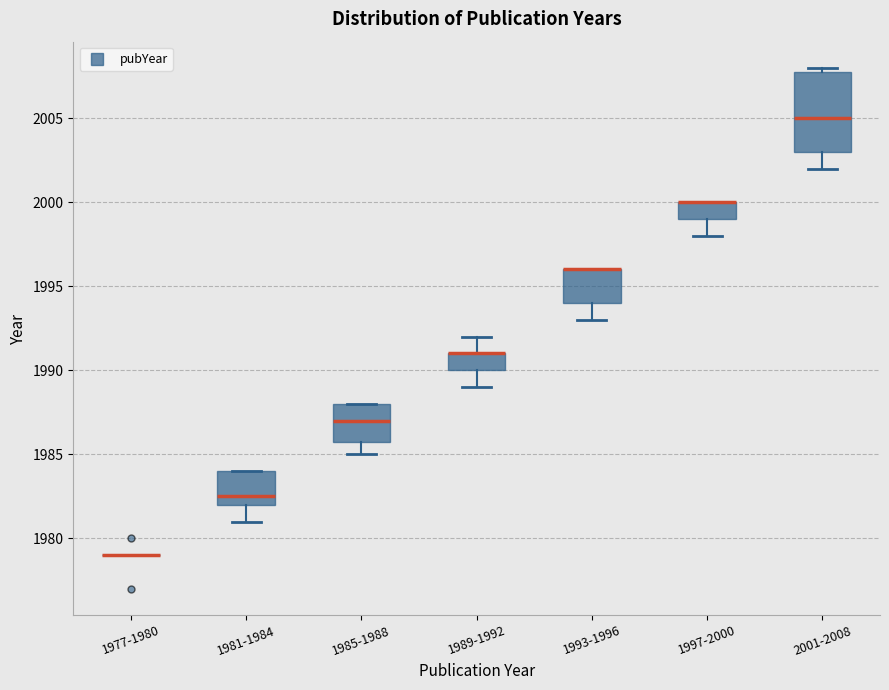

Which box is the tallest, from its lower edge to its upper edge?

2001-2008